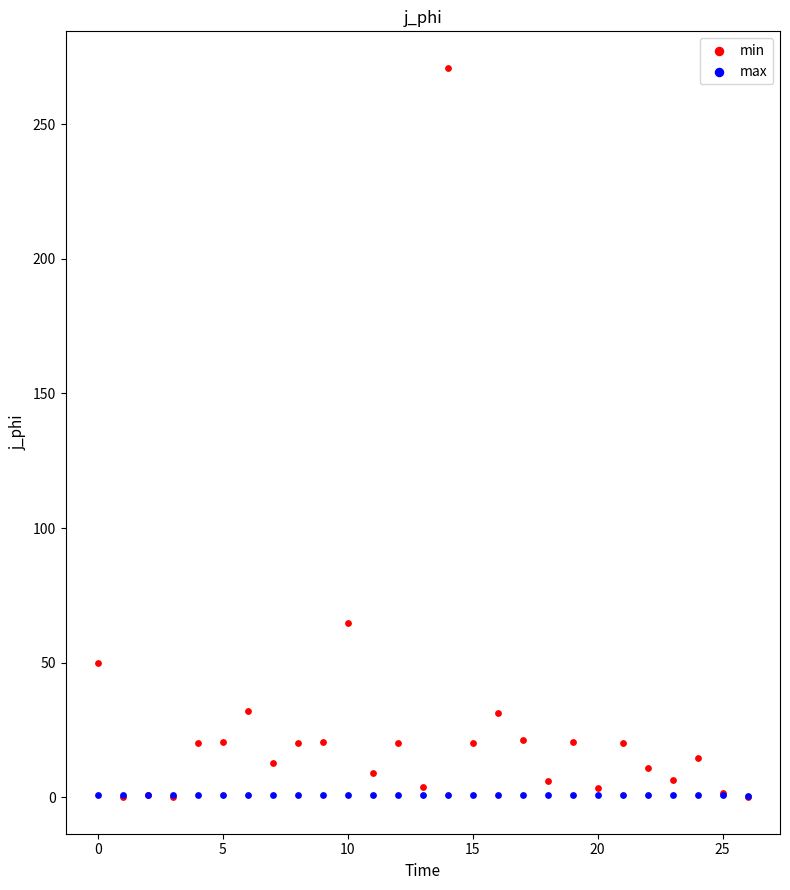

Across all series, what Y value is closest to 135?

64.7